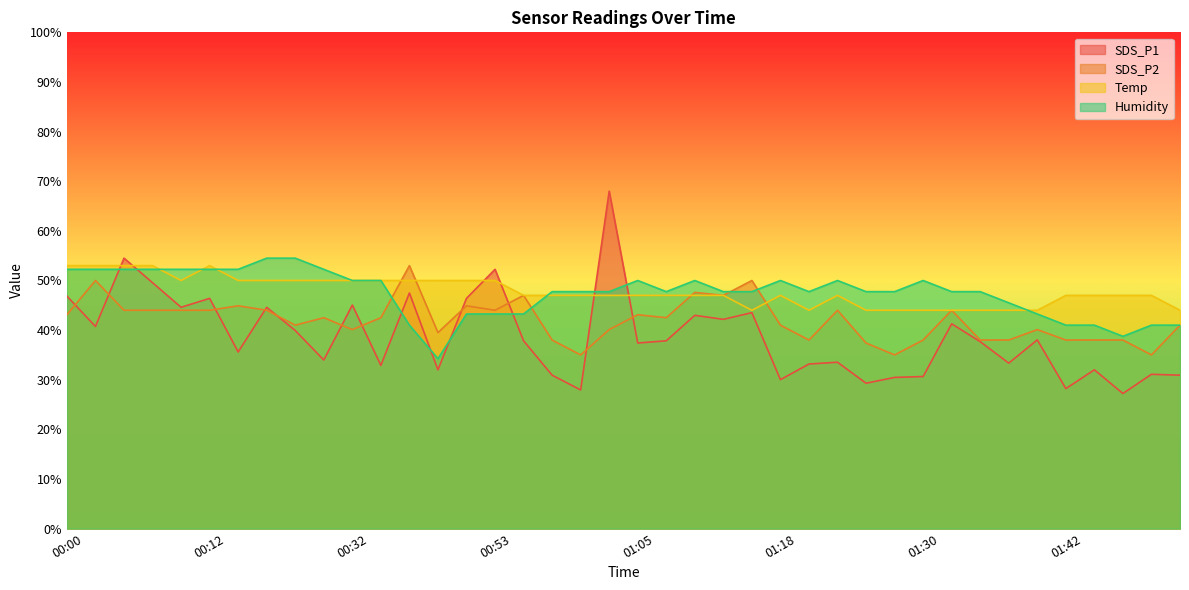

At which category does SDS_P1 reach its first local valley?

00:02